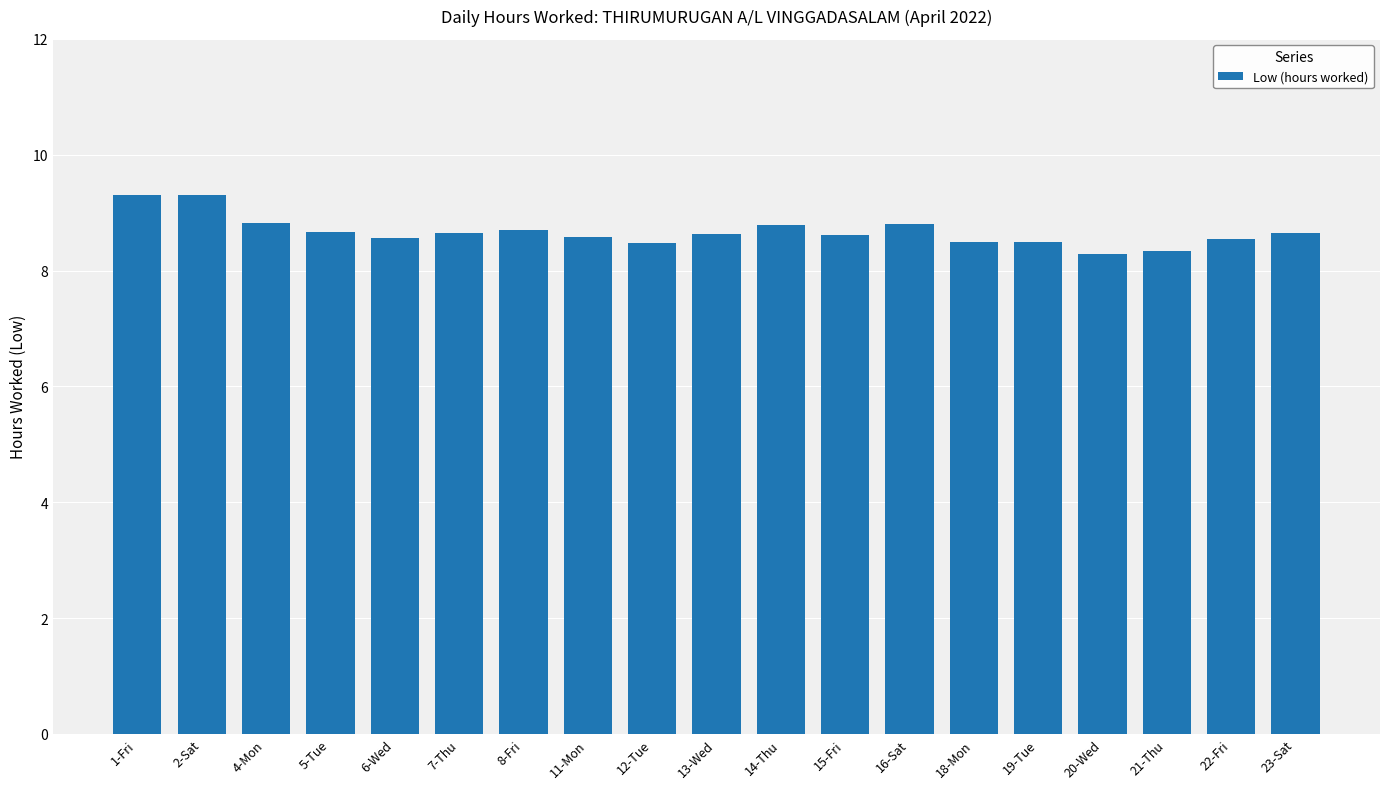

Approximately how many times larger is the value at 1-Fri compared to 7-Thu?

1.1